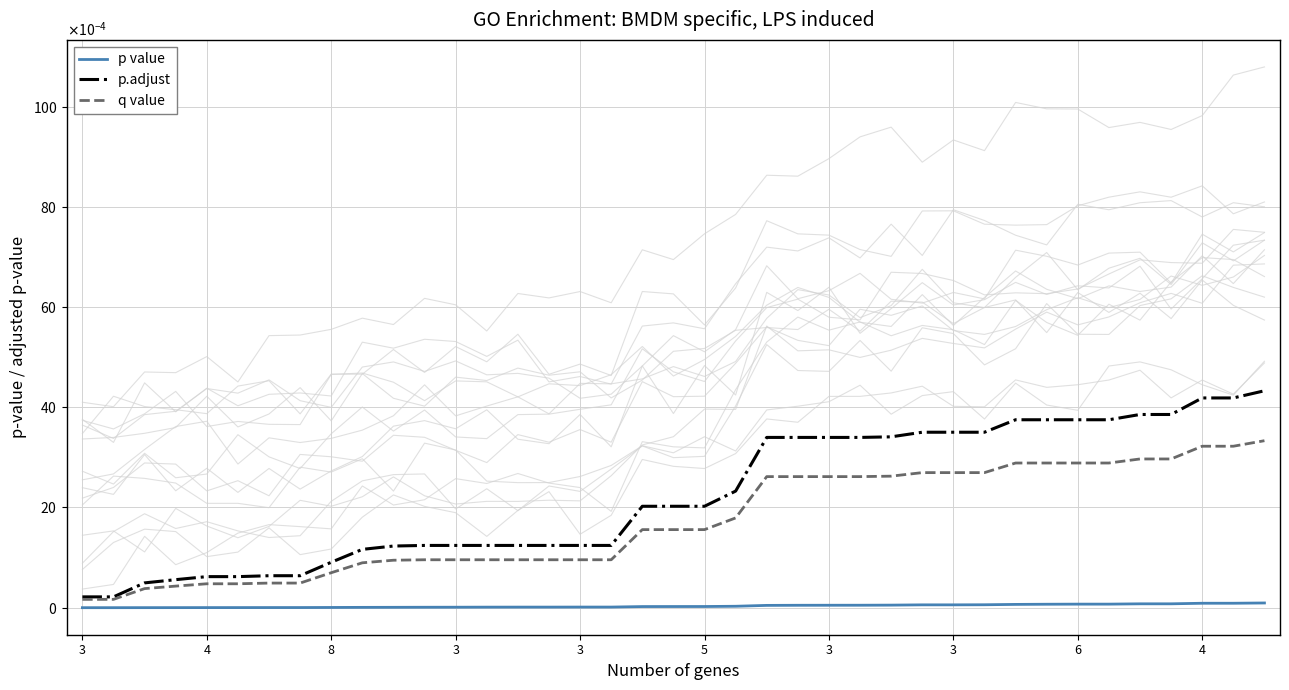

Does the chart display data point markers on the line(s)?

No